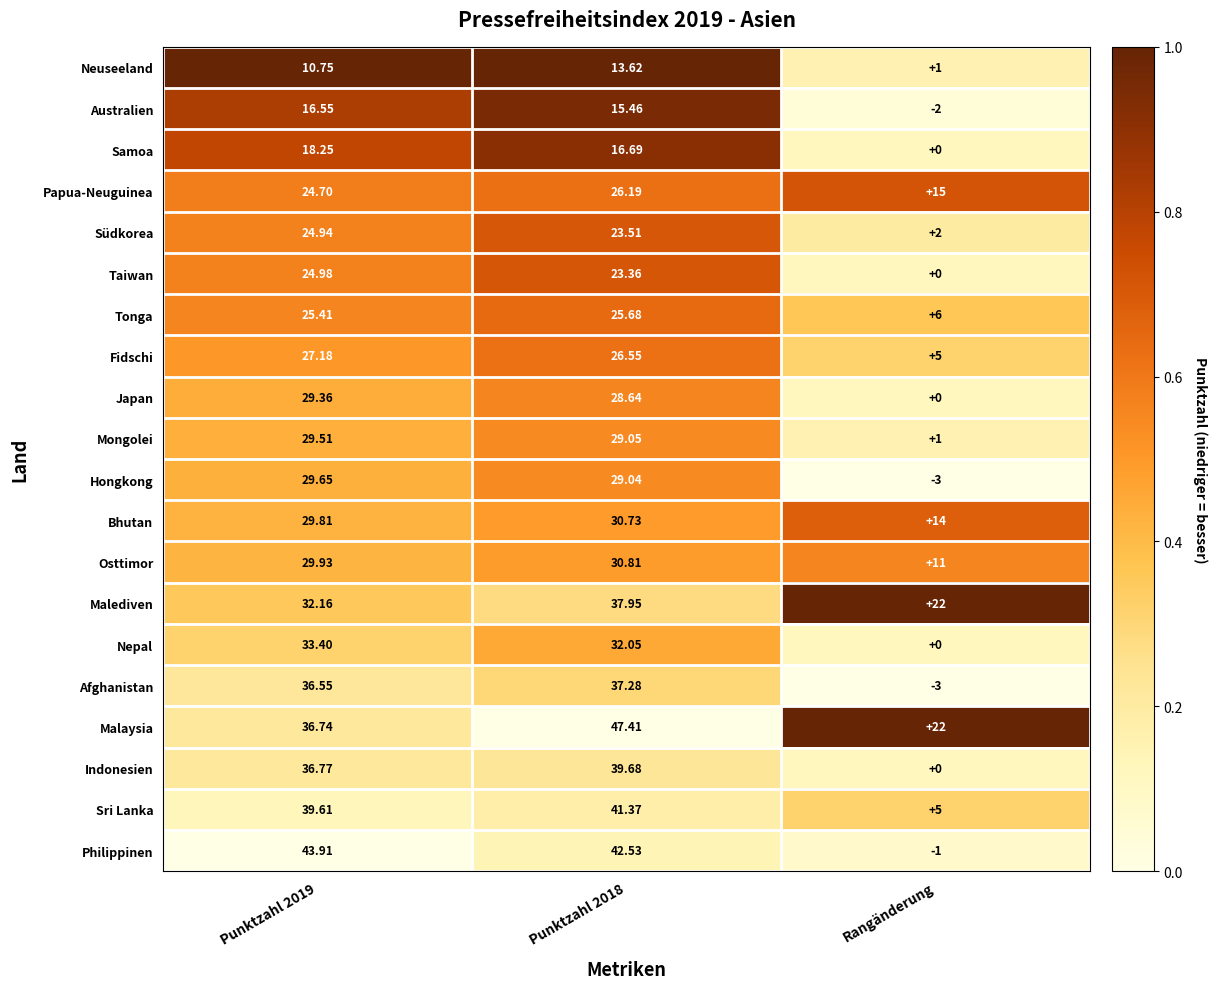

Which series has the largest total across all categories?

Malaysia